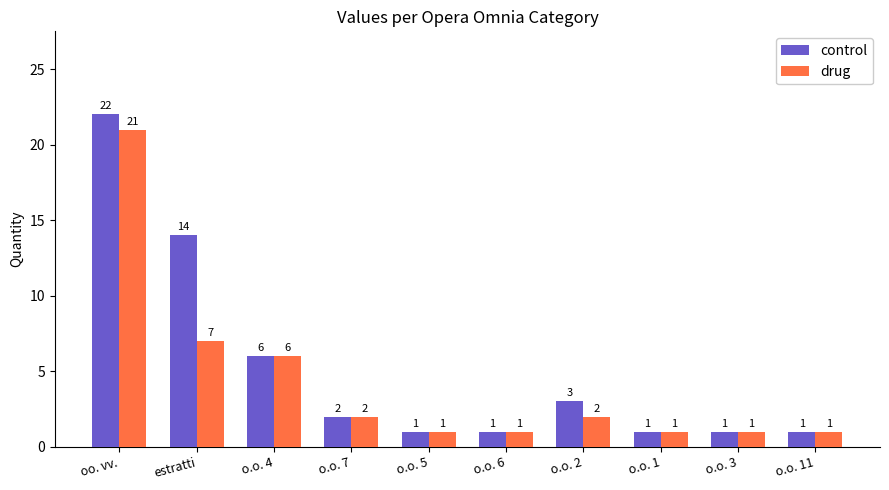

What is the difference between the drug values at oo. vv. and o.o. 5?

20